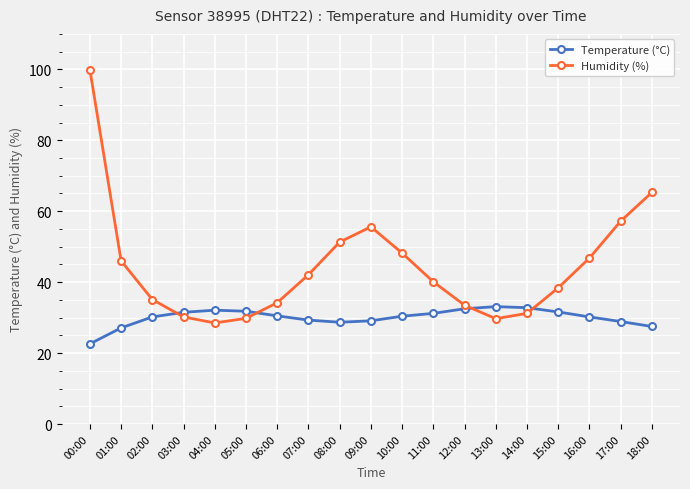

What are all the series names shown in the legend?

Temperature (°C), Humidity (%)